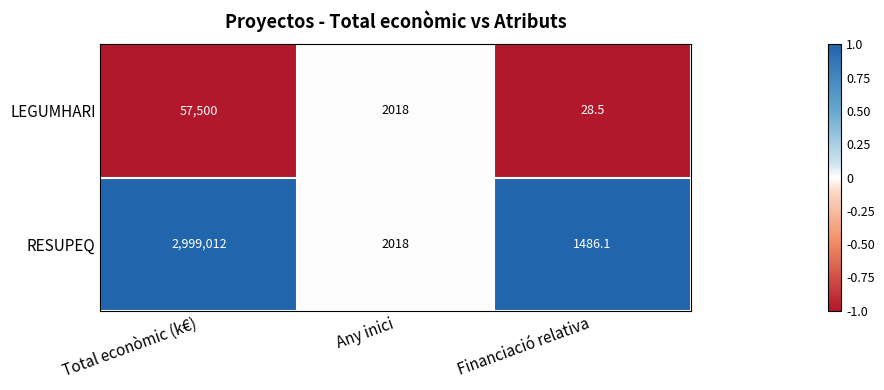

At which category does the chart reach its minimum across all series?

Financiació relativa